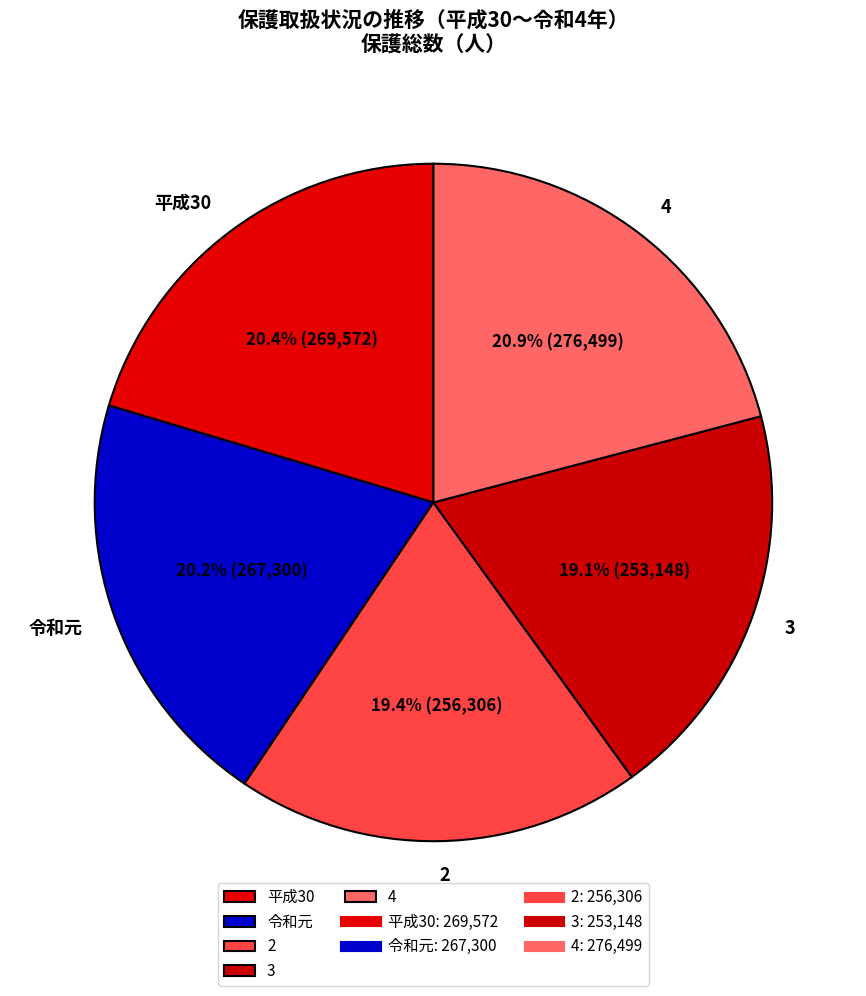

How many slices are in this pie chart?

5